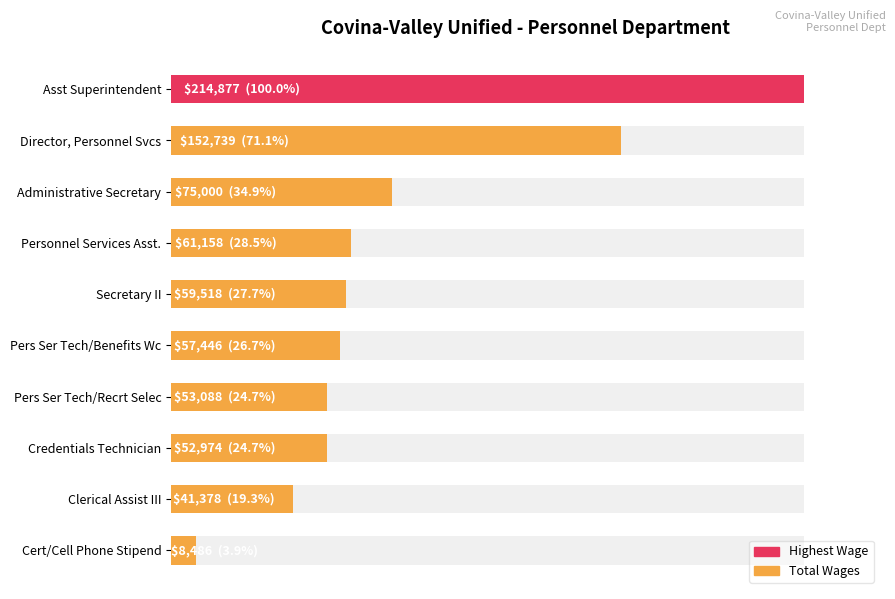

Reading left to right, list all the values displayed in this chart.

214877	152739	75000	61158	59518	57446	53088	52974	41378	8486